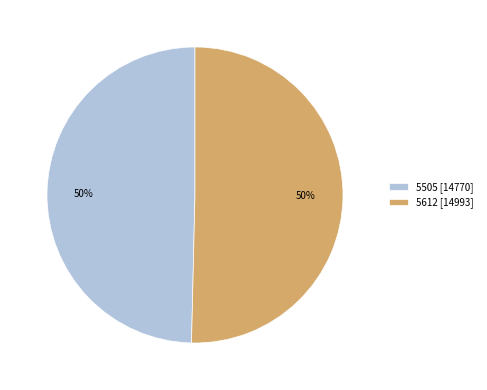

The 5612 slice represents 63% of the pie. True or false?

False